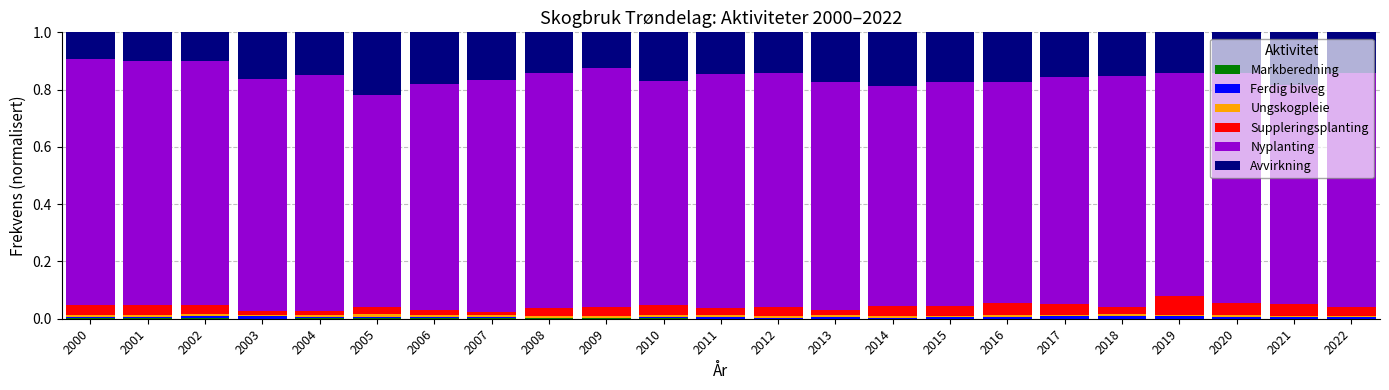

How many categories are shown in the chart?

23